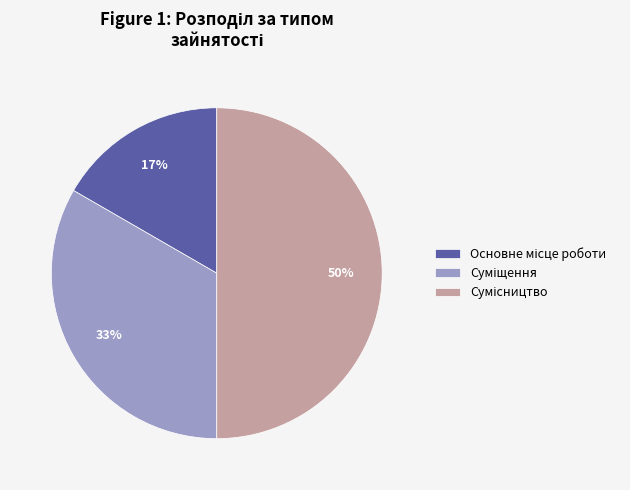

To the nearest percent, what is the difference between the largest and smallest slice percentages?

33%